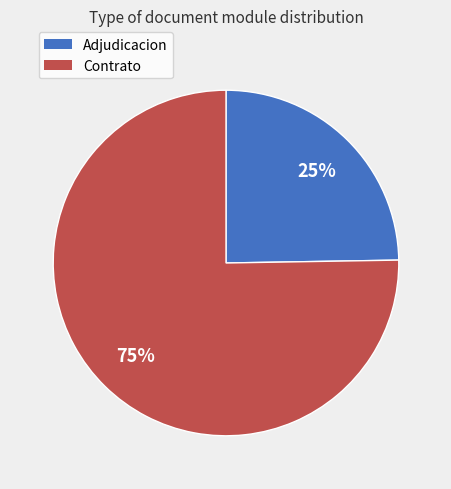

Does any single category account for the majority?

Yes